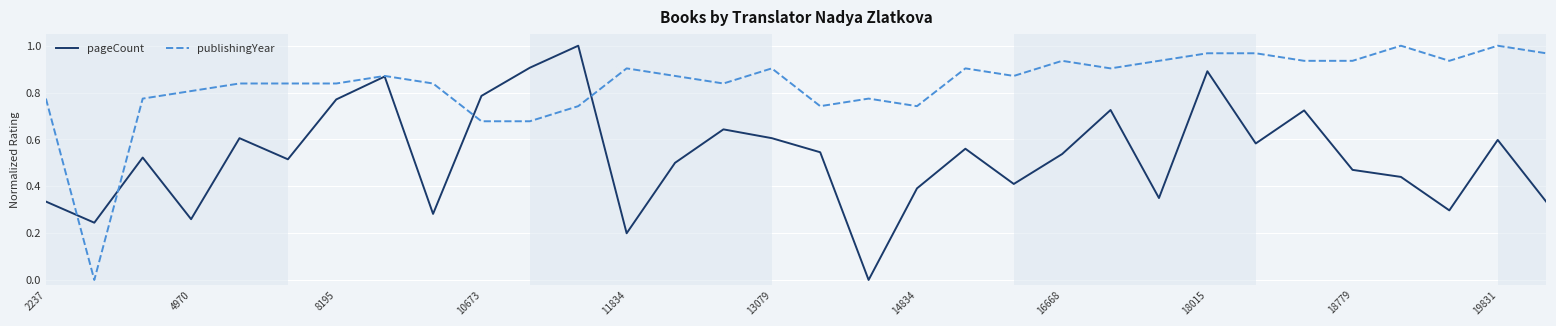

Rank the series by their average value, from lowest to highest.

pageCount, publishingYear